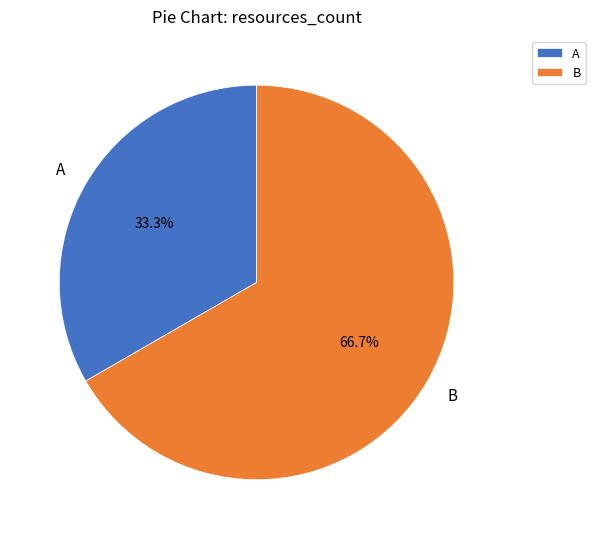

What percentage do B and A together represent?

100.0%